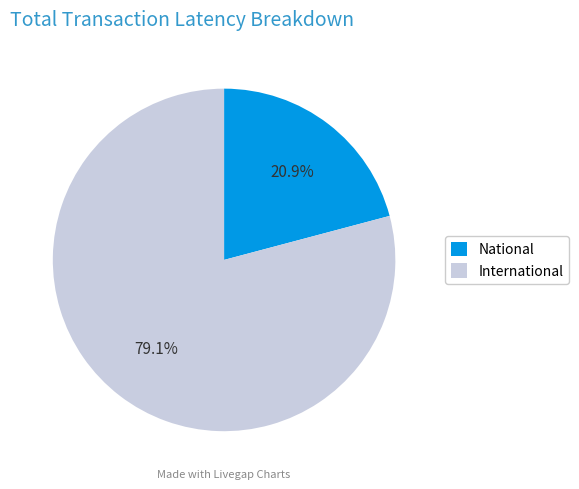

Which slice is the largest?

International